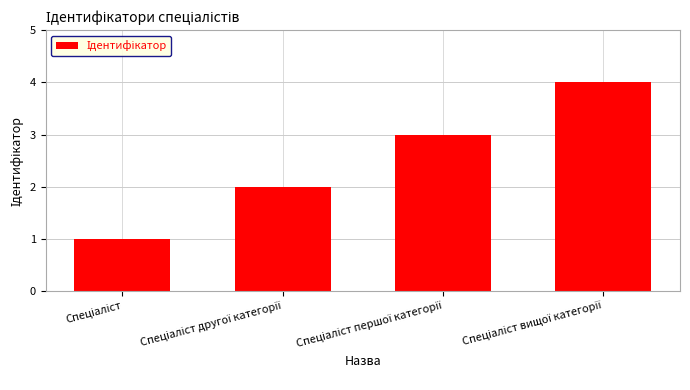

What is the maximum value shown in the chart?

4